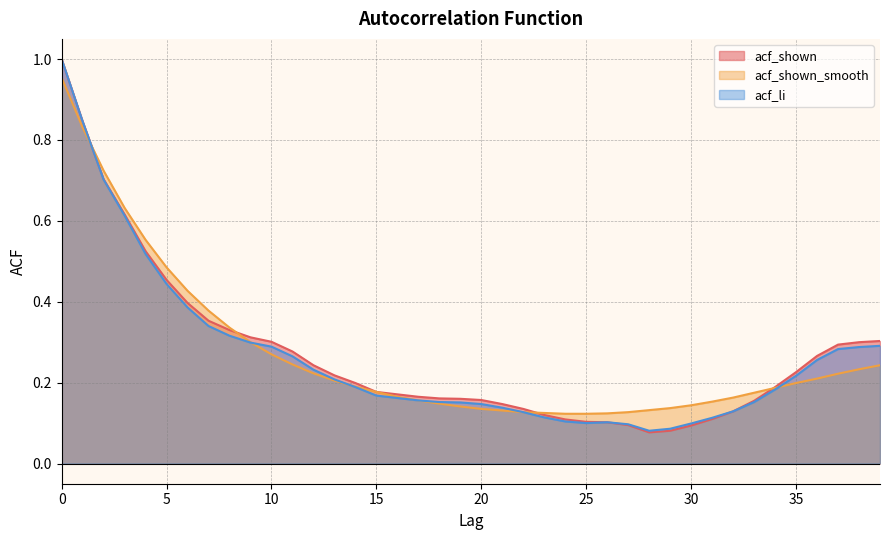

List the labels in order of acf_shown value, largest first.

0, 1, 2, 3, 4, 5, 6, 7, 8, 9, 39, 10, 38, 37, 11, 36, 12, 35, 13, 14, 34, 15, 16, 17, 18, 19, 20, 33, 21, 22, 32, 23, 31, 24, 25, 26, 27, 30, 29, 28